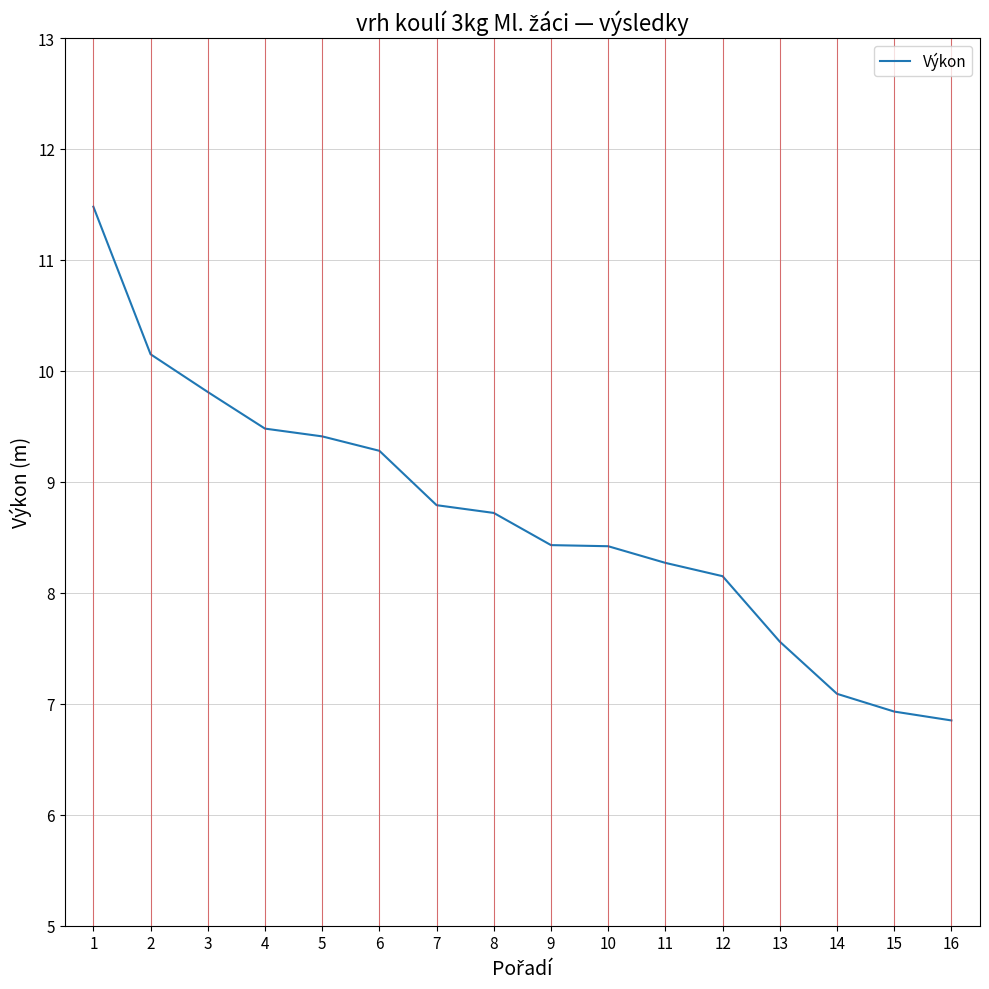

What is the maximum value shown in the chart?

11.5